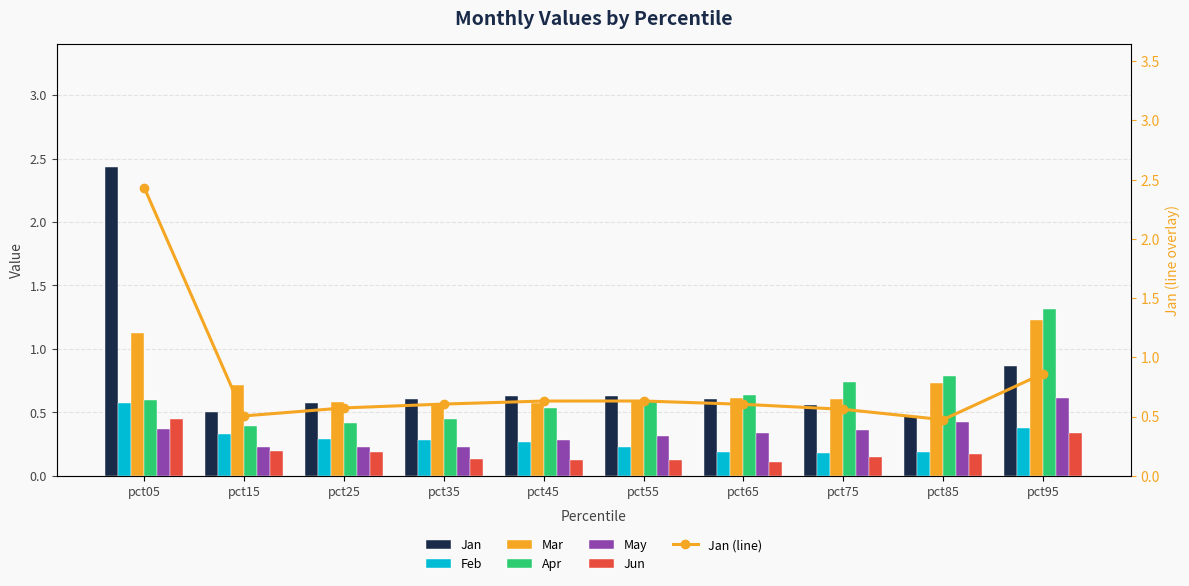

How many bars are there in each group?

6